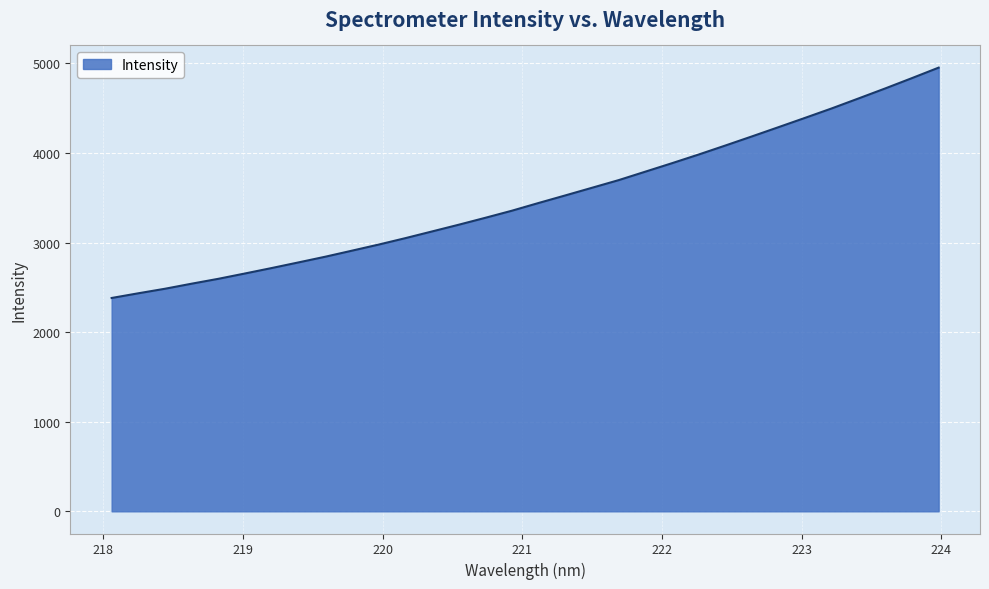

What is the smallest value displayed?

2381.1